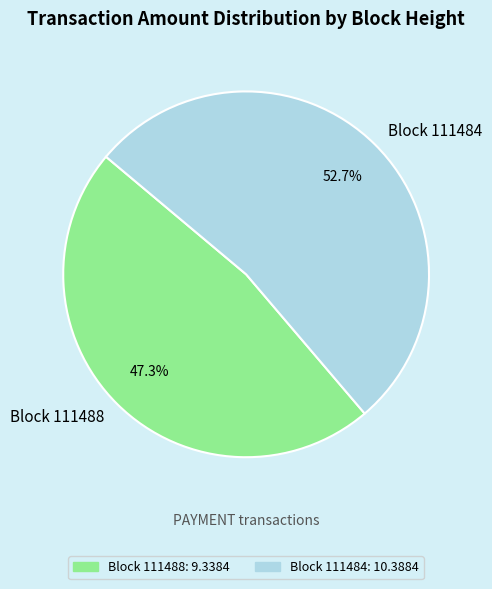

What is the ratio of the value at Block 111484 to the value at Block 111488?

1.1